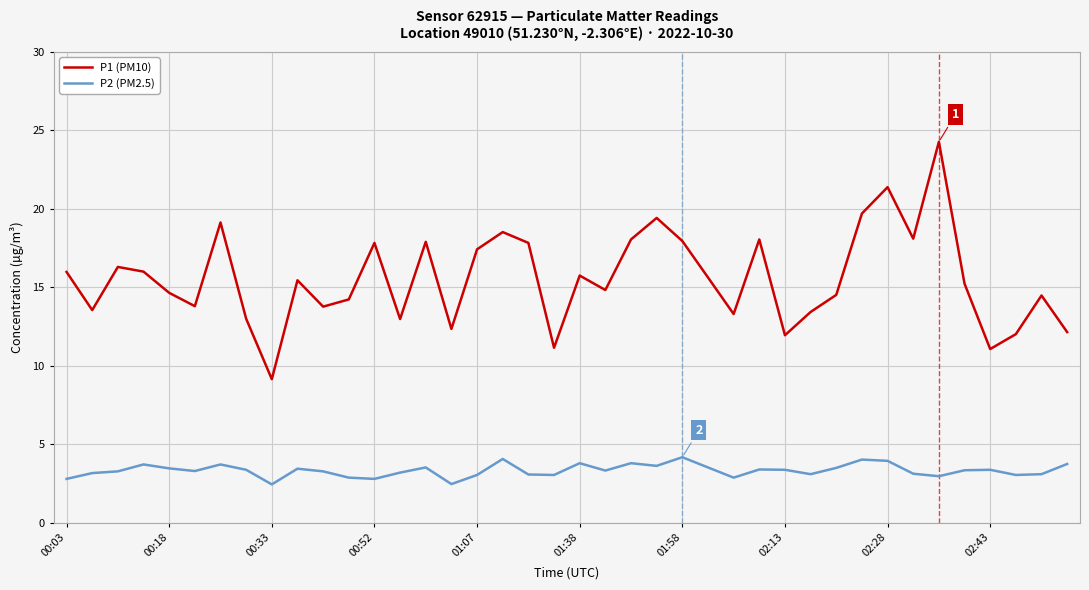

True or false: P1 (PM10) and P2 (PM2.5) intersect in this chart.

False